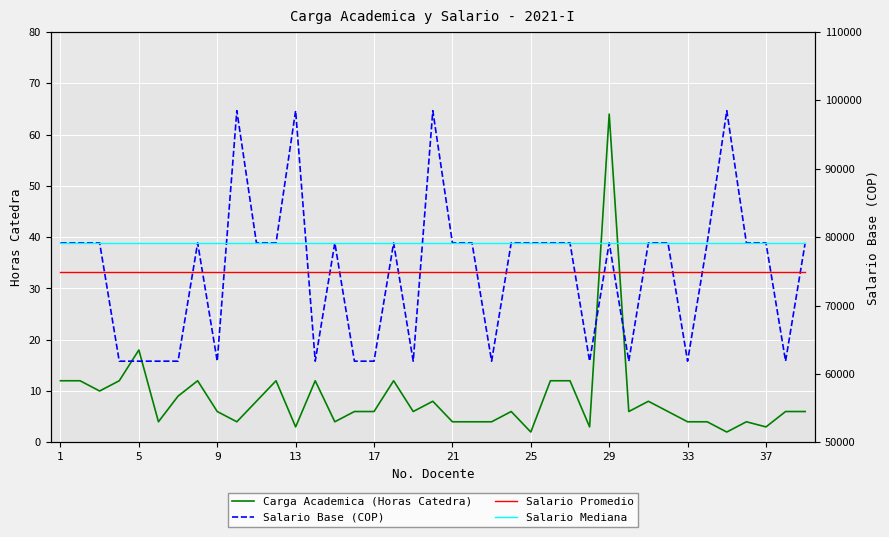

Read the Carga Academica (Horas Catedra) value at 17, to the nearest 5.

5